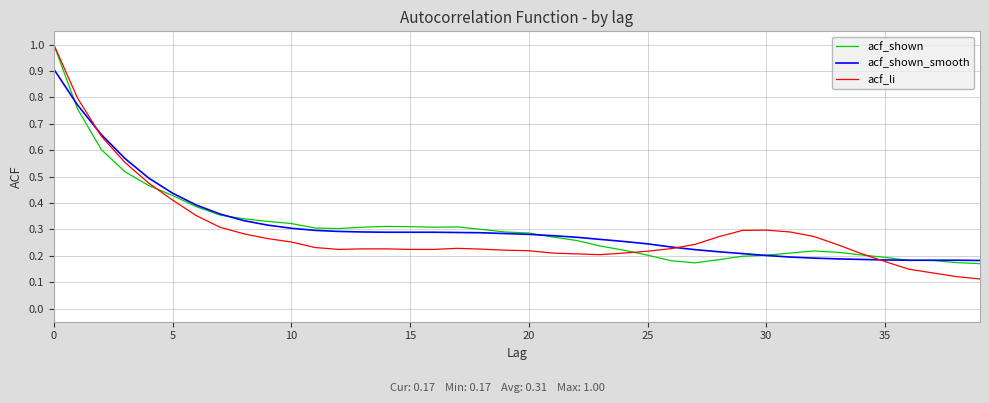

Which series has the largest range (max minus min)?

acf_li